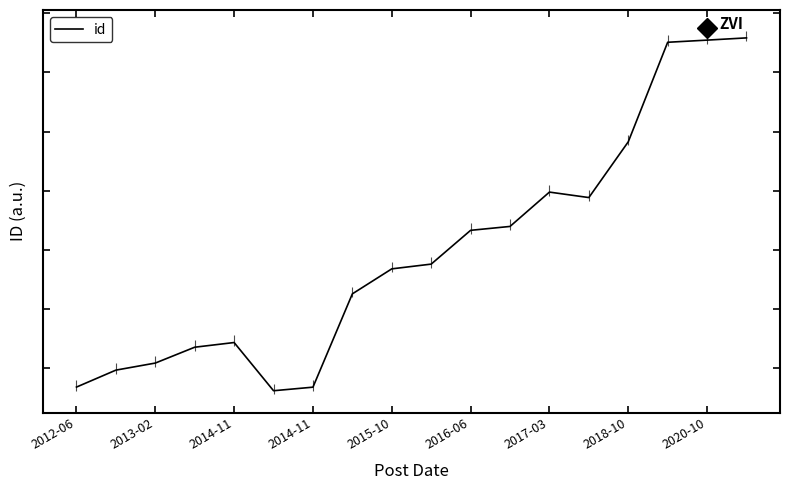

How many values exceed 1378?

9